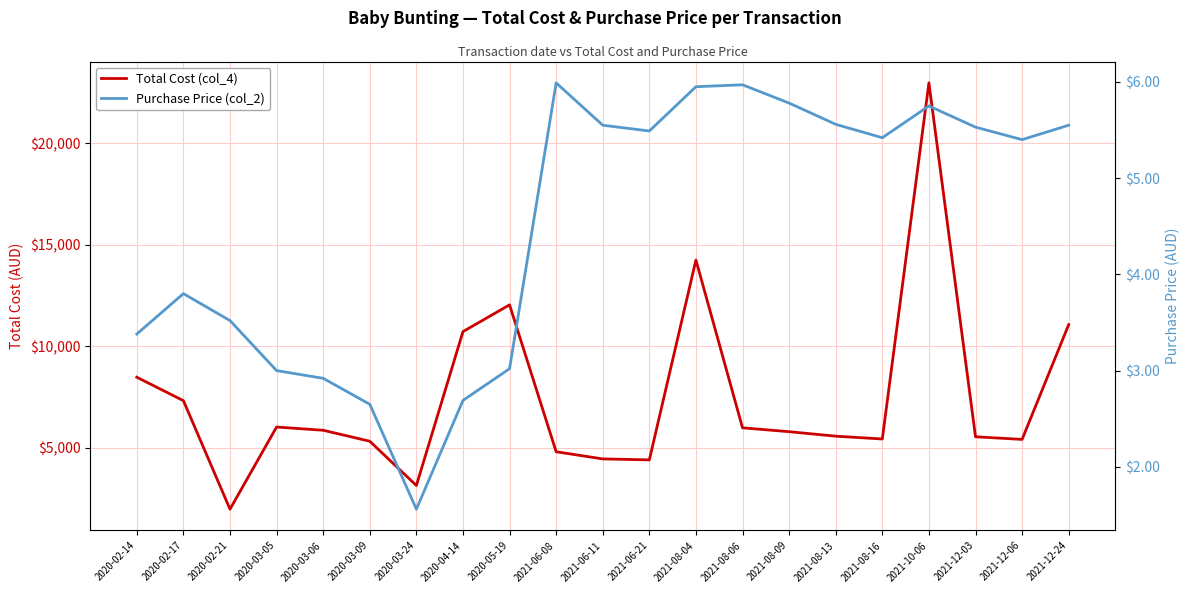

What is the lowest value of the Purchase Price (col_2) series?

1.6